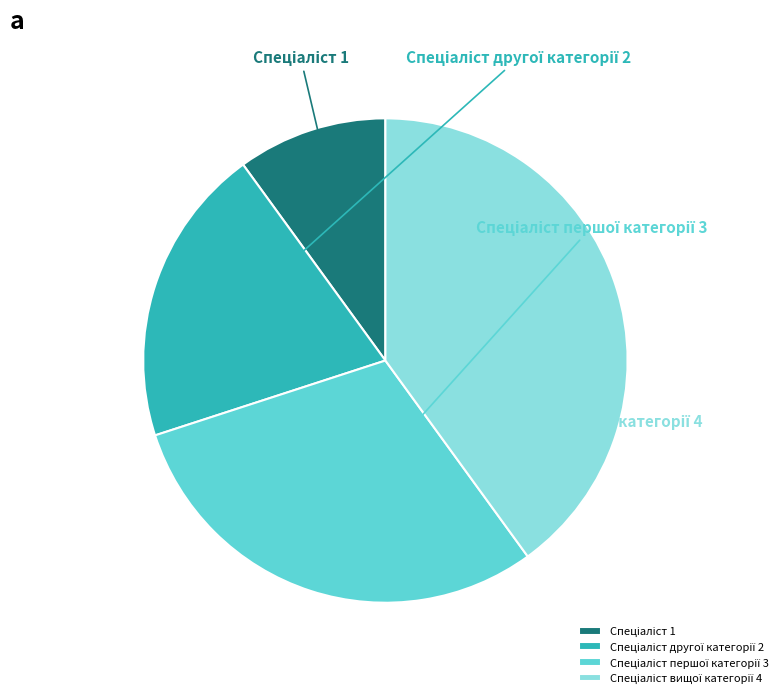

Is there a majority slice in this chart?

No